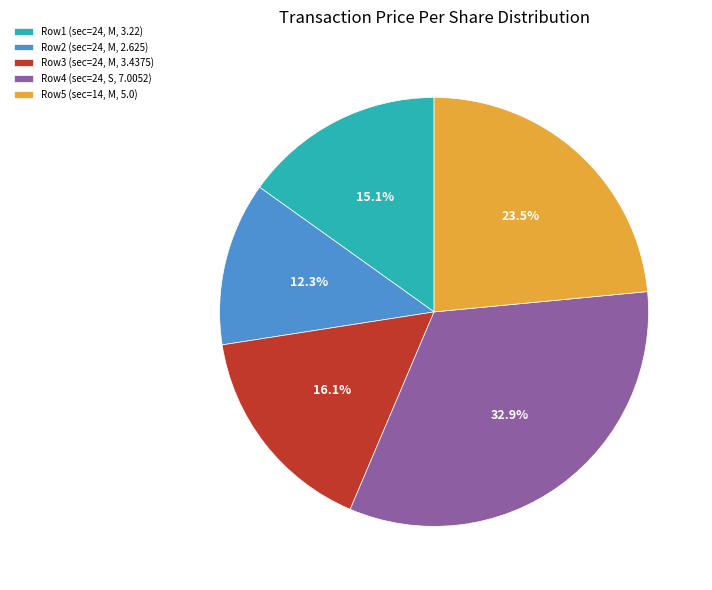

How many slices are in this pie chart?

5